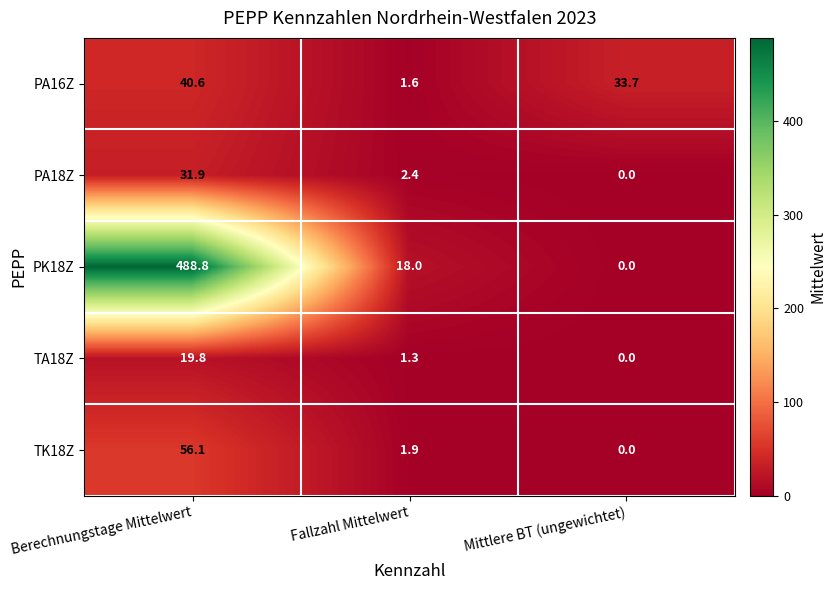

Rank the series by their maximum value, from highest to lowest.

PK18Z, TK18Z, PA16Z, PA18Z, TA18Z